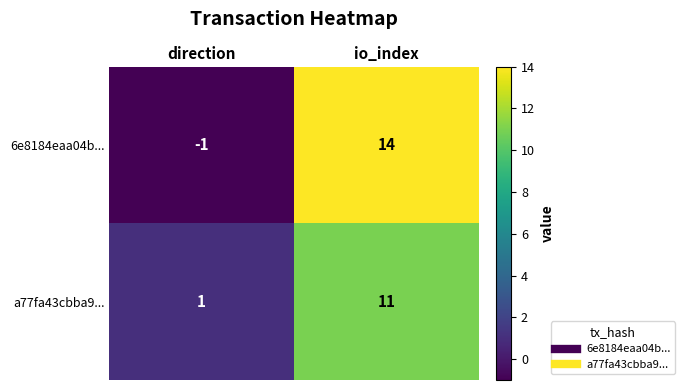

What is the average value of the a77fa43cbba9... series?

6